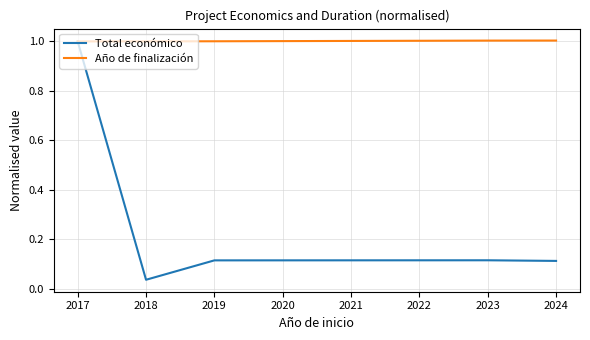

The value of Año de finalización at 2018 is 1.4. True or false?

False